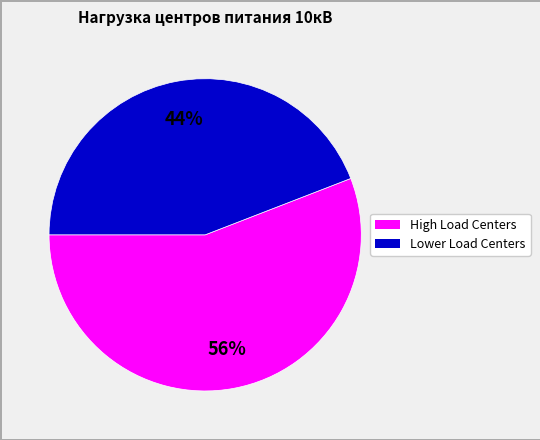

To the nearest percent, what is the average slice percentage?

50%